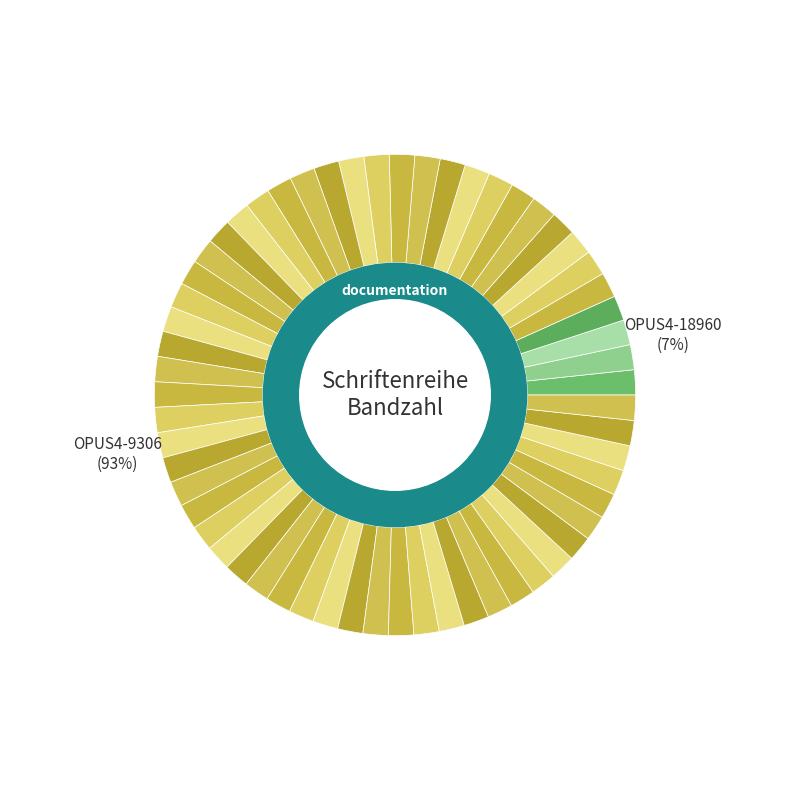

Is OPUS4-9306 the majority of the pie?

Yes